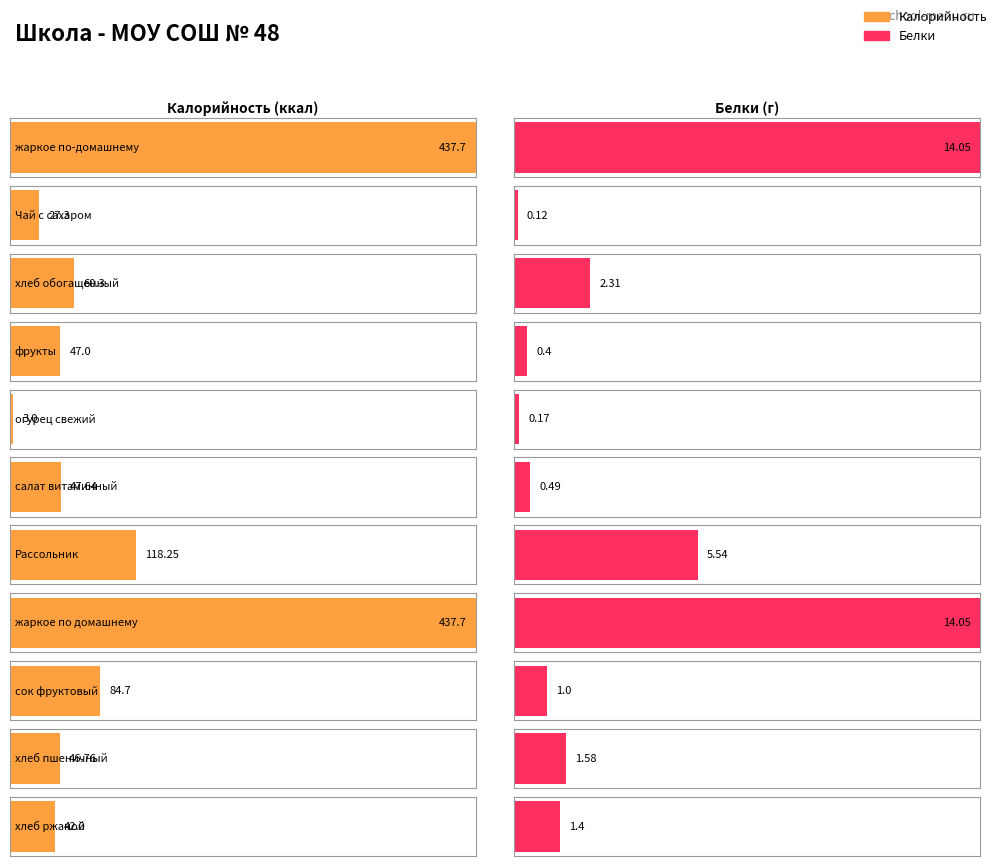

What is the label of the 6th bar from the right?

салат витаминный